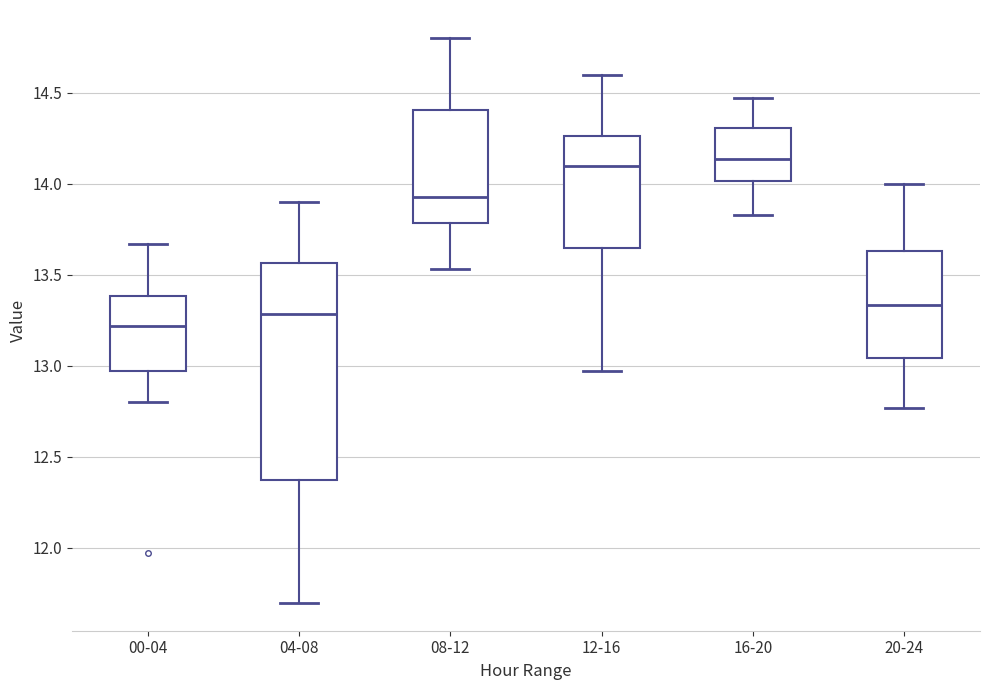

Where is the lower edge of the box for 12-16 on the y-axis? The values are not printed on the chart, so give them approximately, as read against the axis.

13.65